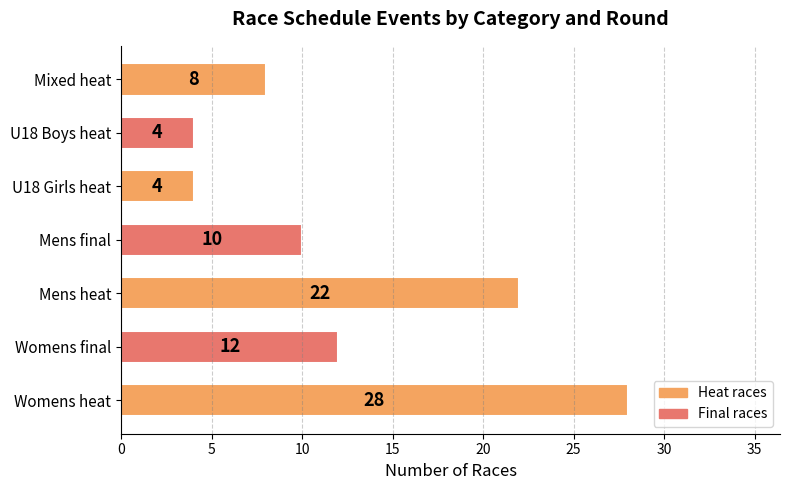

What is the approximate value at Mens heat, to the nearest 5?

20